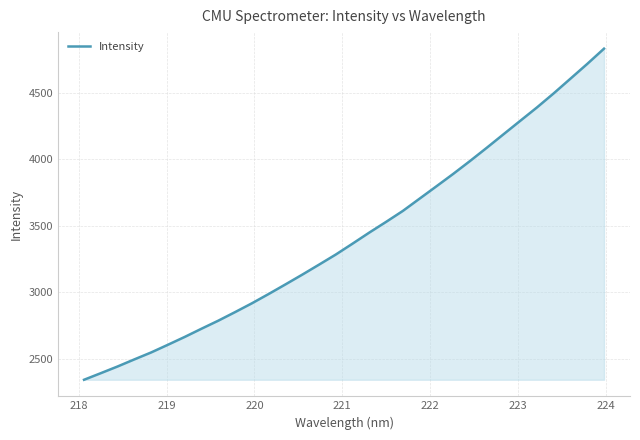

What is the difference between the maximum and minimum values?

2490.9